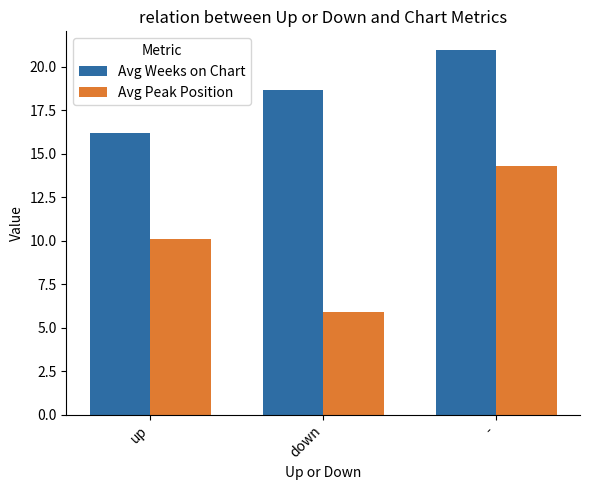

Which label corresponds to the smallest value in the chart?

down